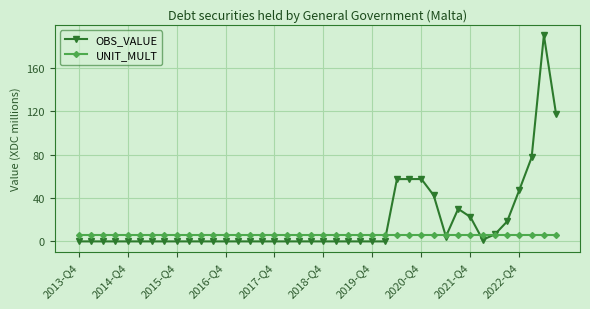

What is the value of the UNIT_MULT point at the 10th from the left?

6.0